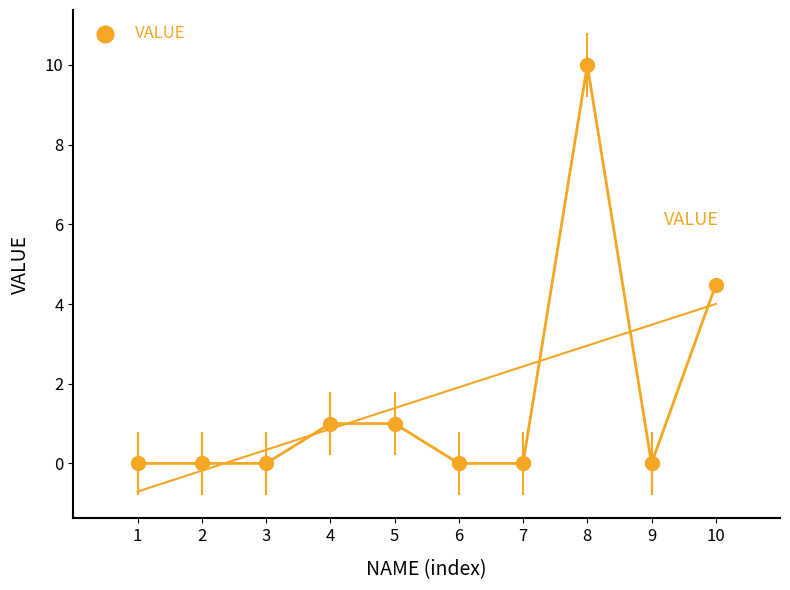

What Y value in the scatter plot is closest to 5?

4.5